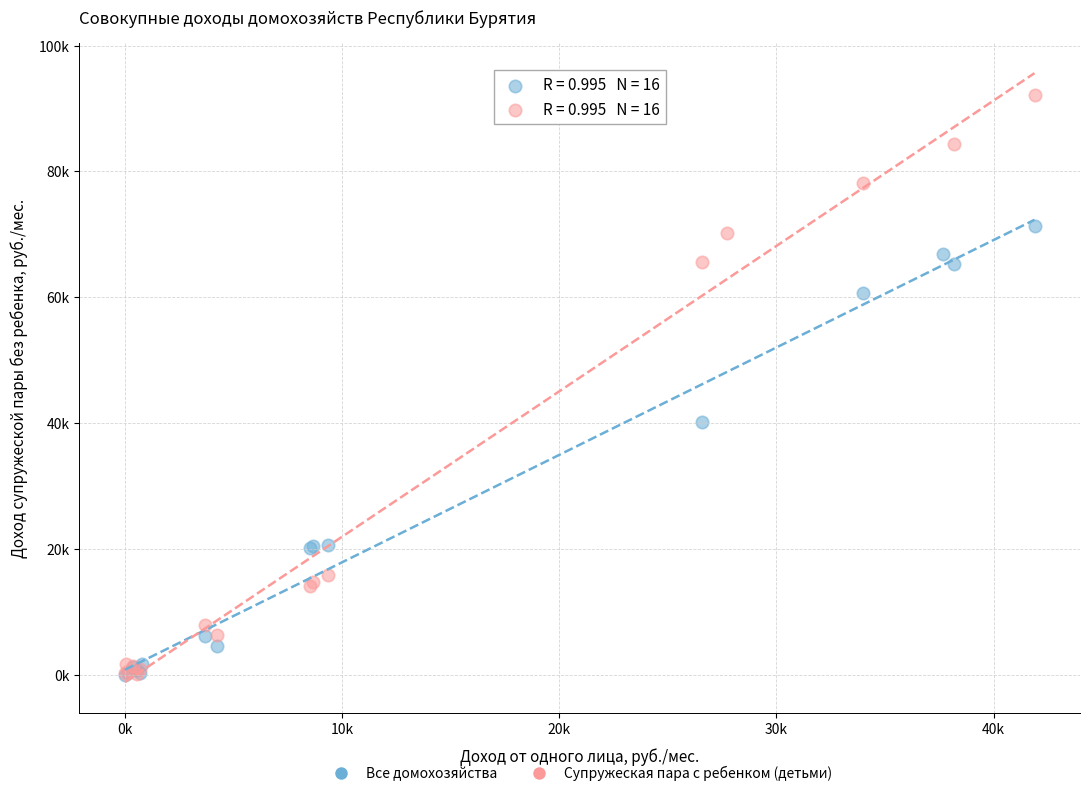

What are all the series names shown in the legend?

Все домохозяйства, Супружеская пара с ребенком (детьми)